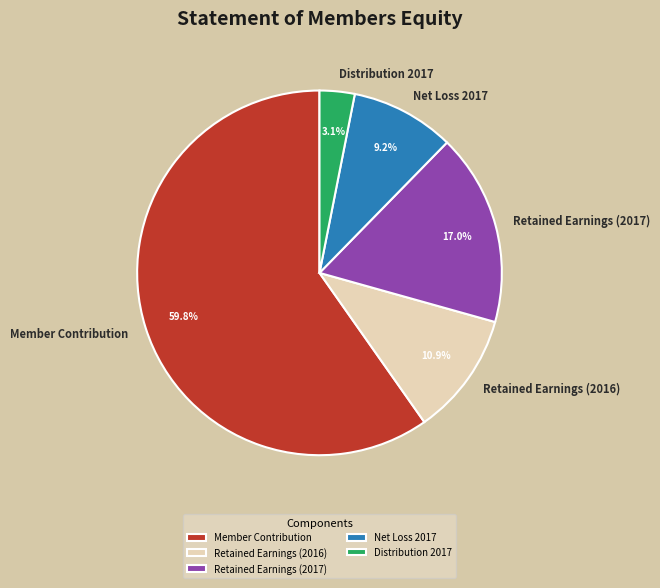

To the nearest percent, what is the difference between the Member Contribution and Distribution 2017 slice percentages?

57%